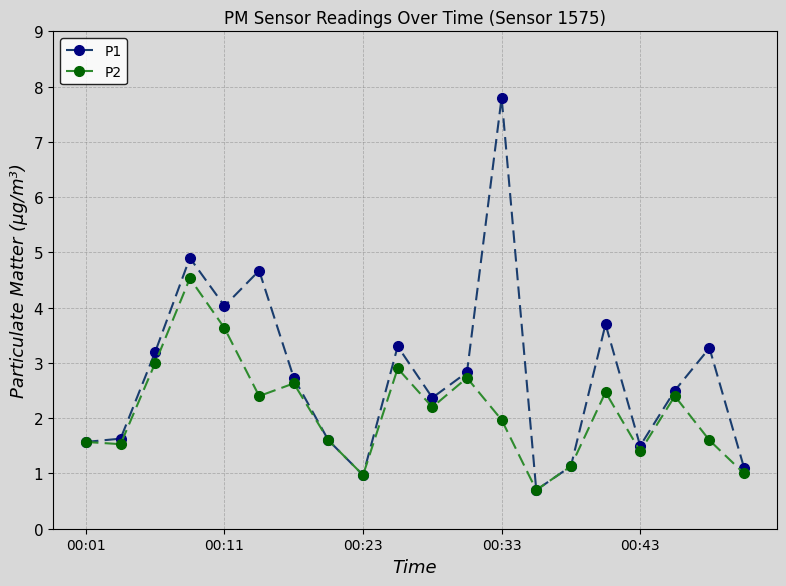

How many interior local peaks does the P1 series have?

6